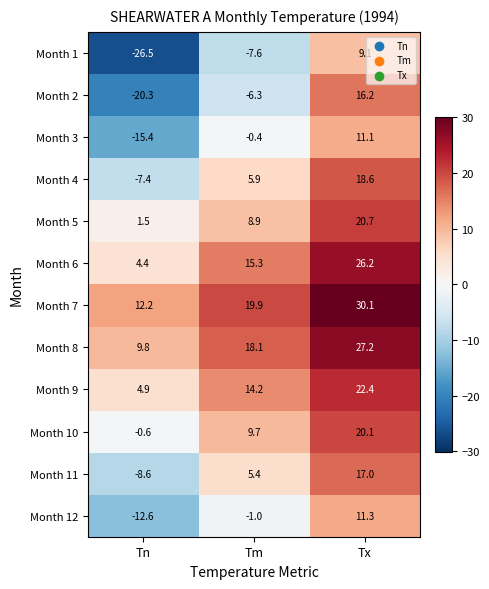

Rank the series at Tn from highest to lowest value.

Month 7, Month 8, Month 9, Month 6, Month 5, Month 10, Month 4, Month 11, Month 12, Month 3, Month 2, Month 1